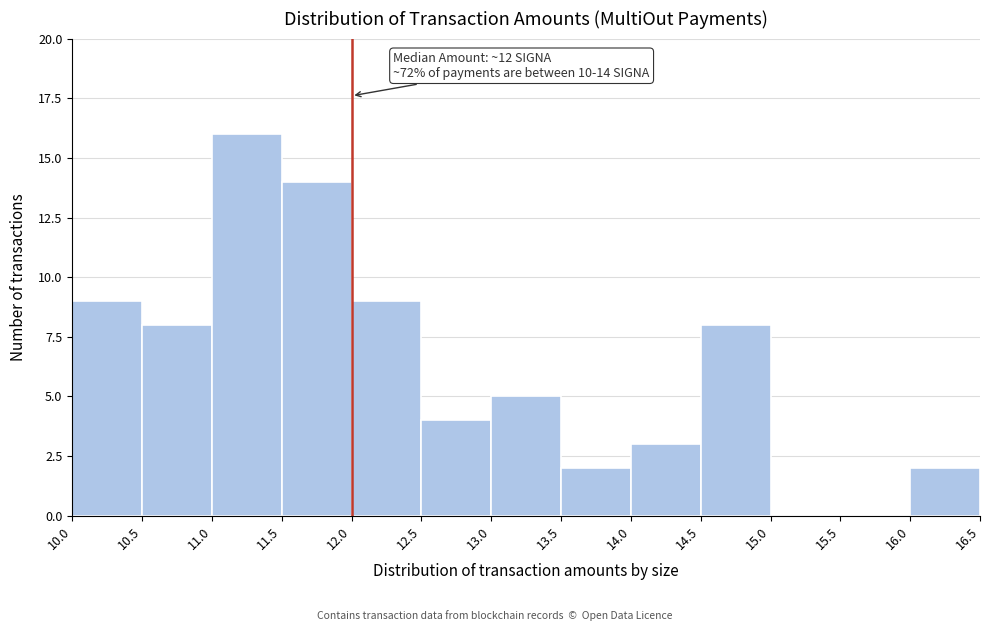

Which range on the x-axis has the tallest bar?

11.0 to 11.5